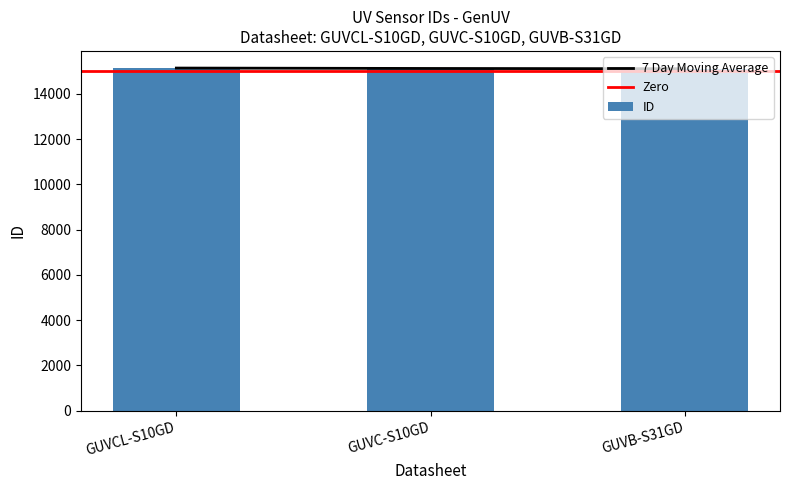

What is the sum of the values at GUVB-S31GD and GUVC-S10GD?

30242